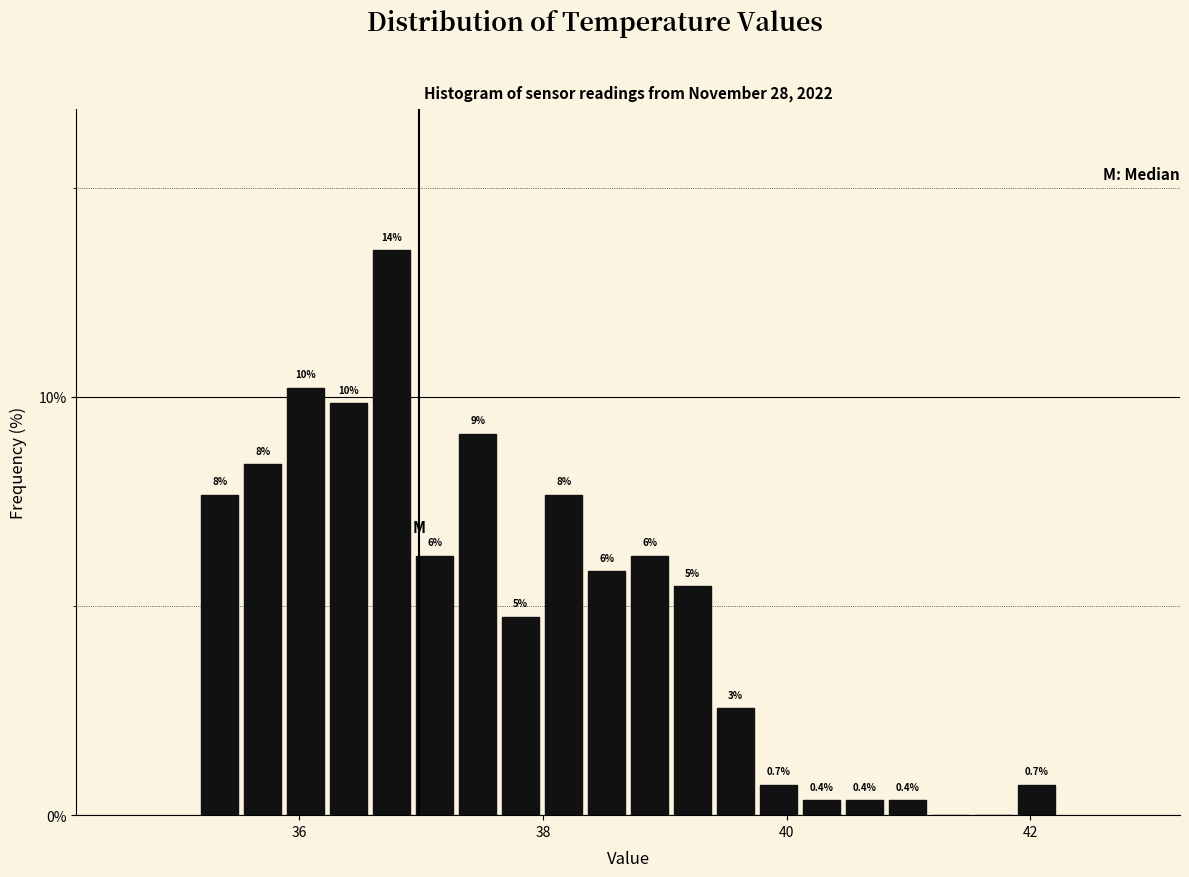

Around what value on the x-axis is the tallest bar? Give the approximate position of its centre, as read against the axis.

36.8